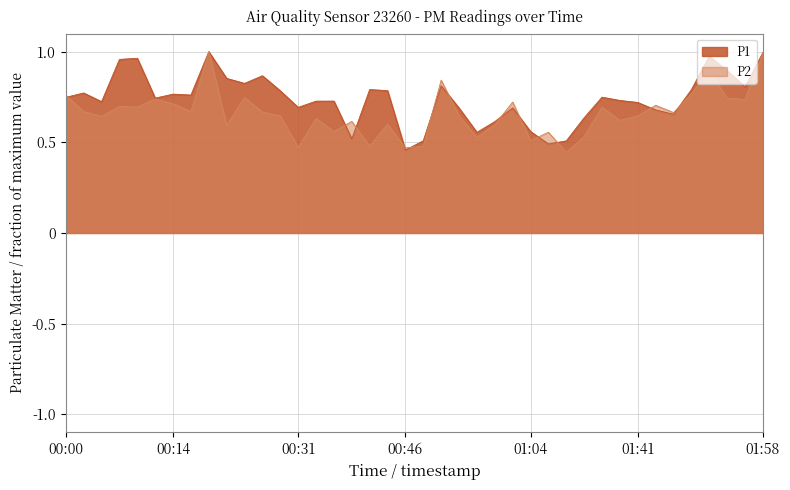

Between 00:44 and 00:46, which series saw the biggest shift?

P1